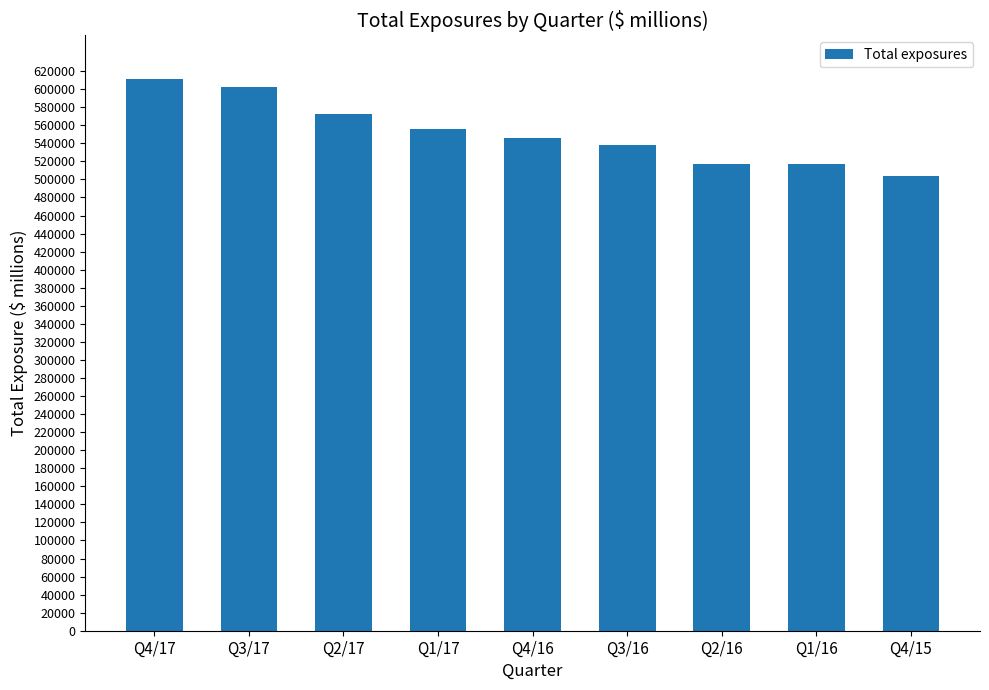

Where does the data first go above 546136?

Q4/17